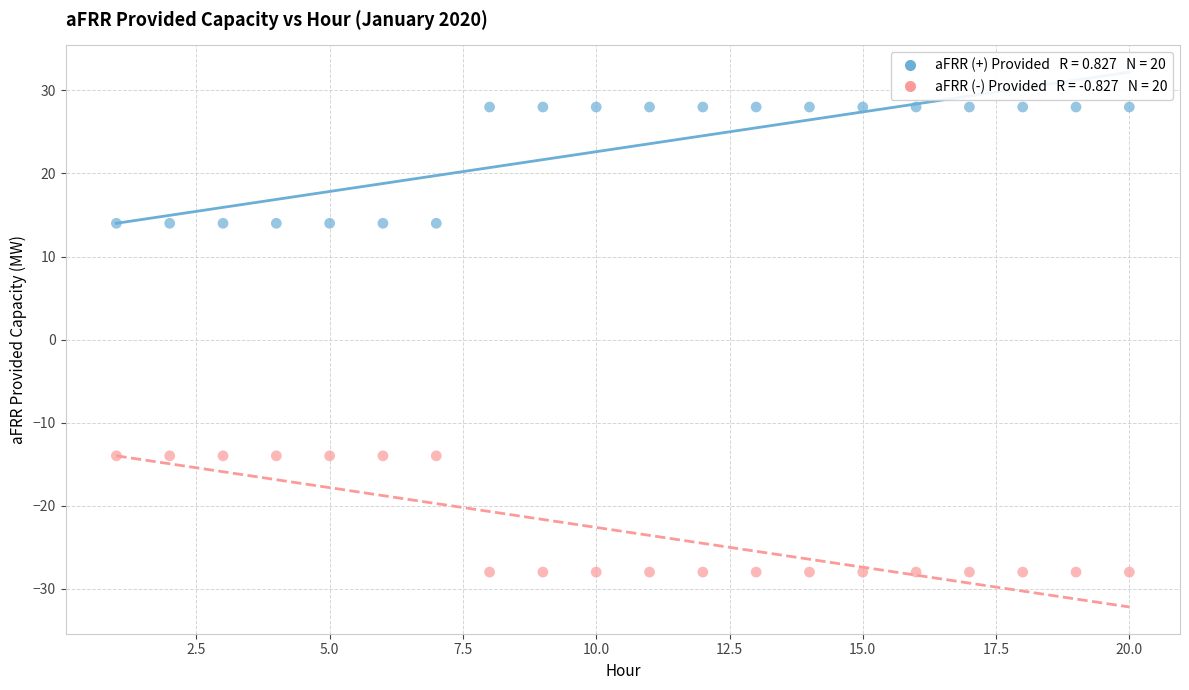

Across all data points, what is the range of X values (max minus min)?

19